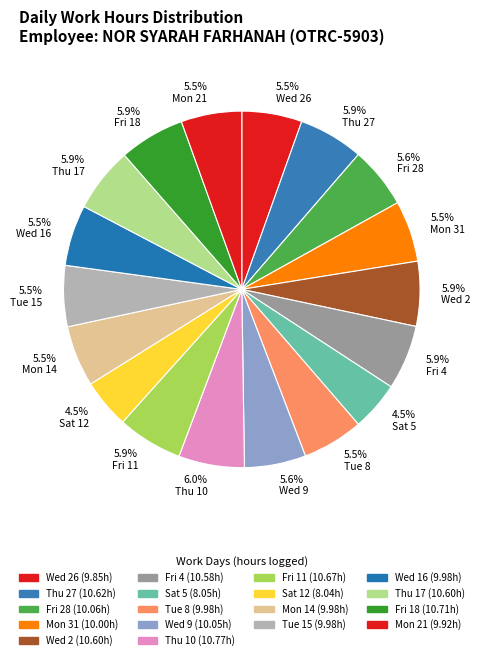

To the nearest percent, what is the average slice percentage?

6%